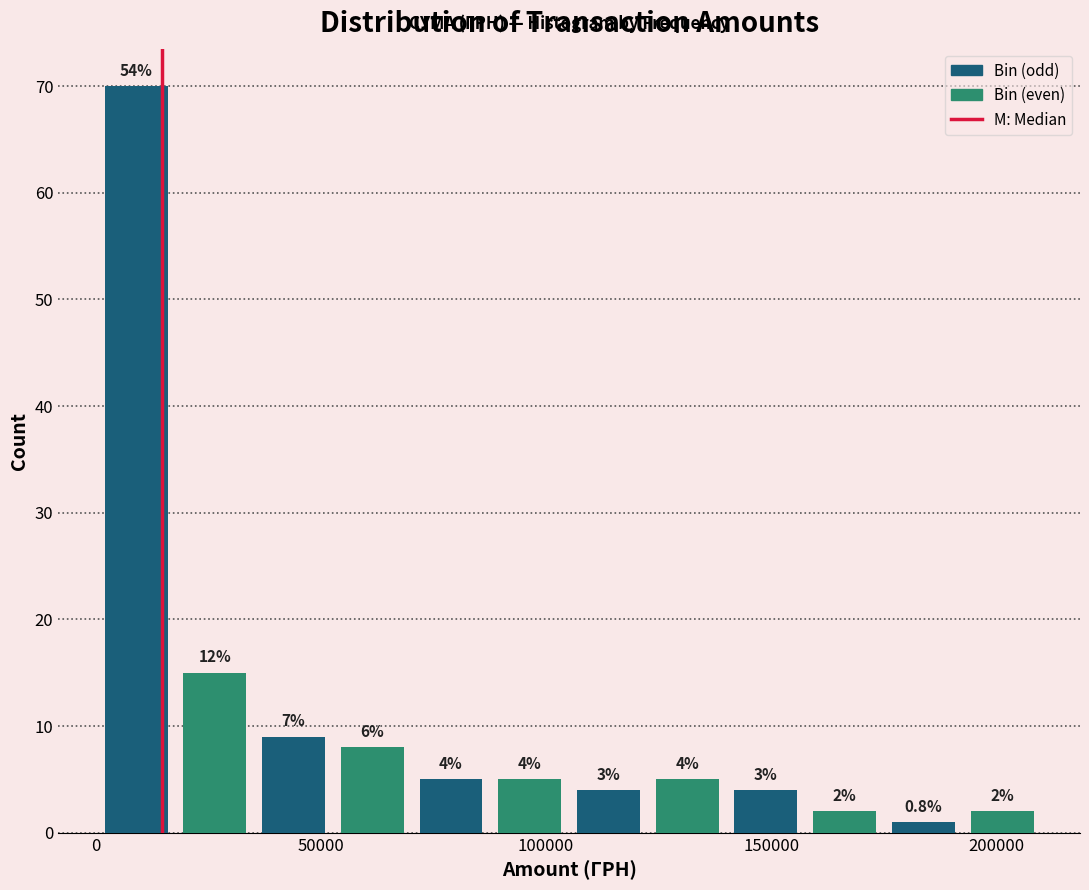

Read against the x-axis, roughly where is the centre of the tallest bar?

10000